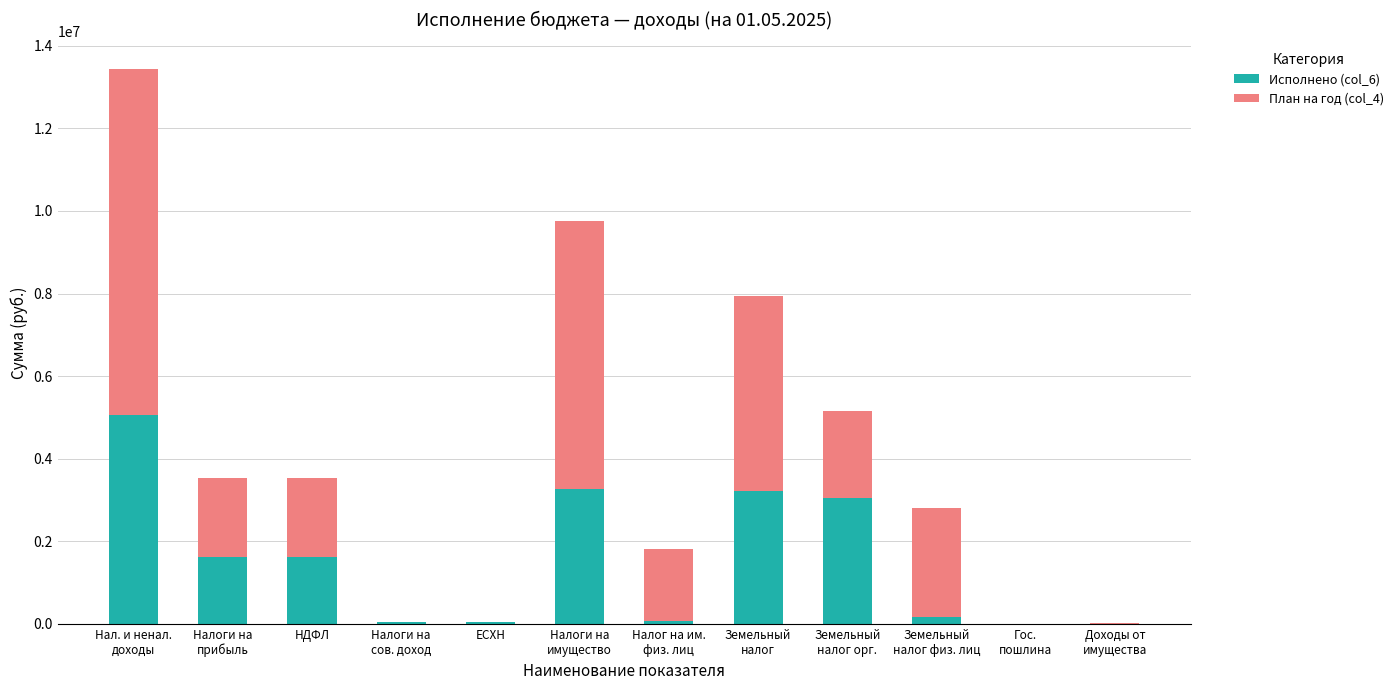

How many categories are shown in the chart?

12